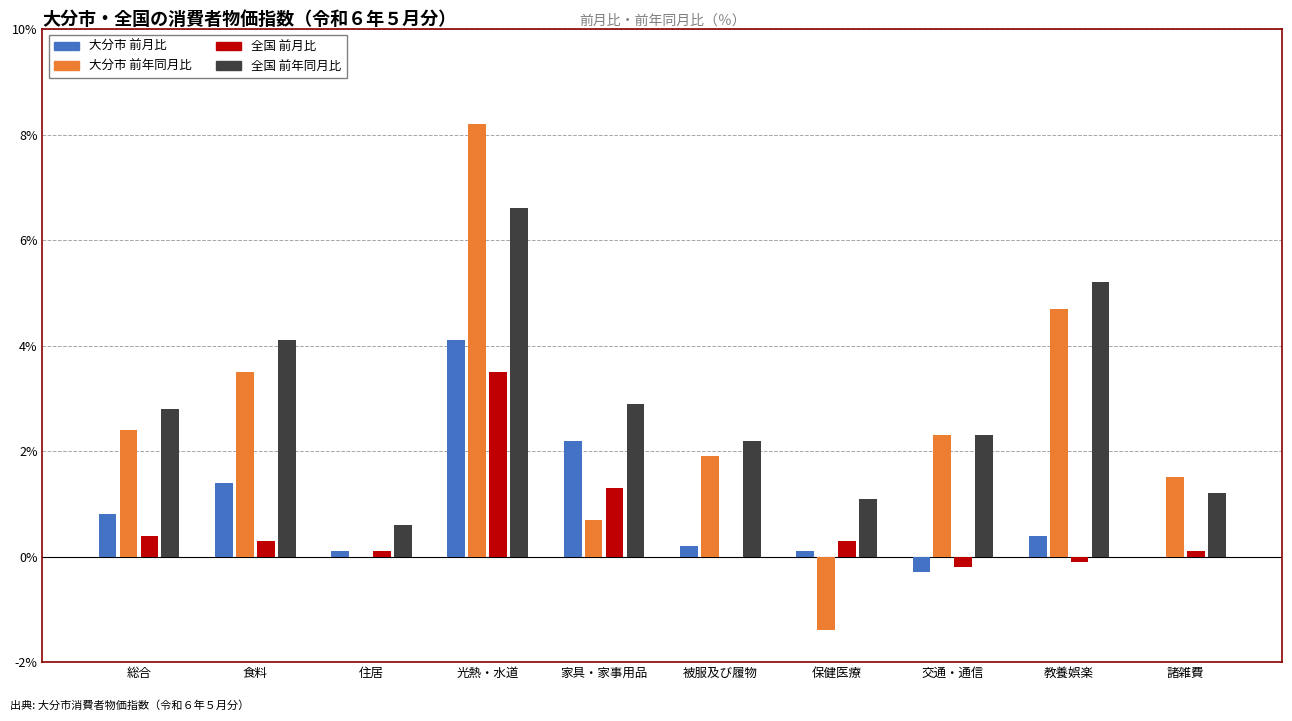

Which series has the largest total across all categories?

全国 前年同月比